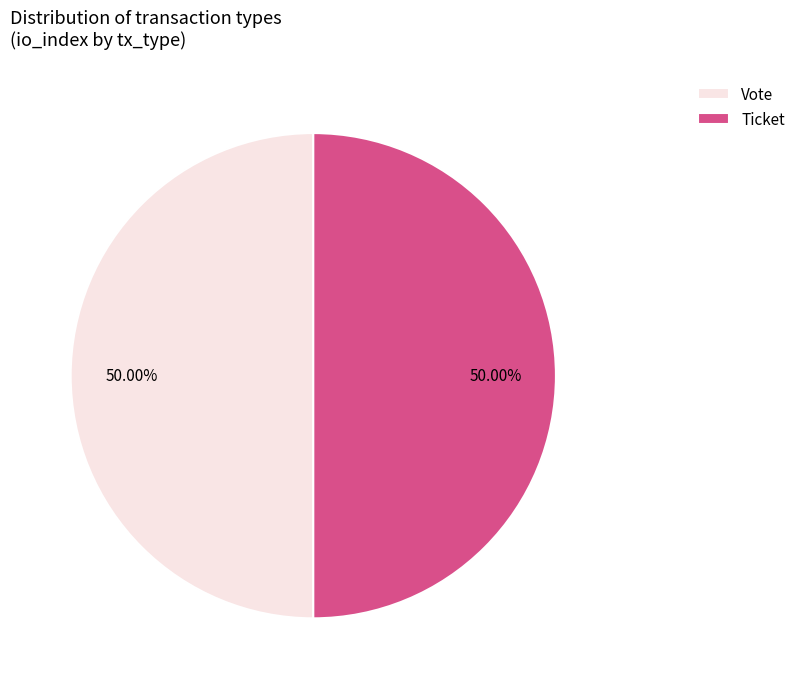

Do Ticket and Vote together represent more than half of the pie?

Yes